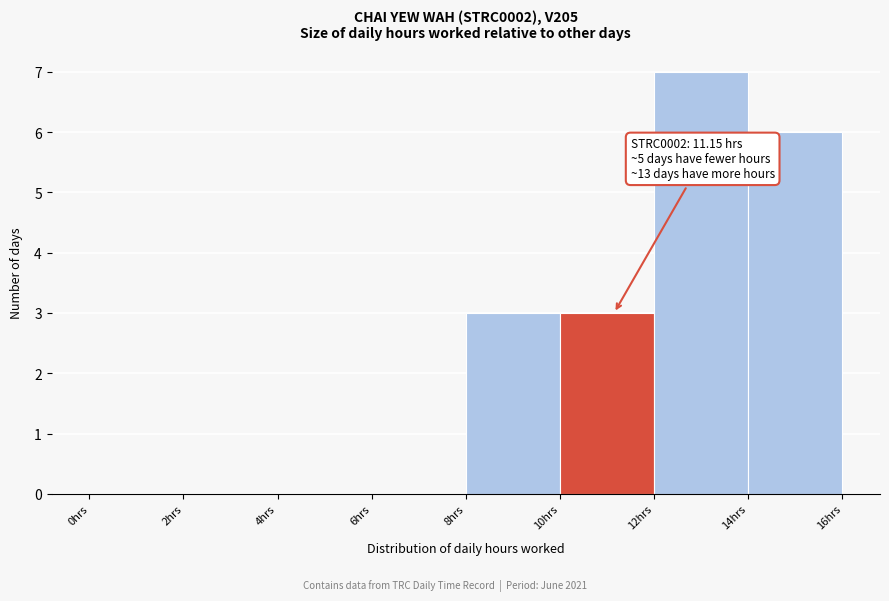

Over which range of the x-axis is the bar tallest?

12 to 14